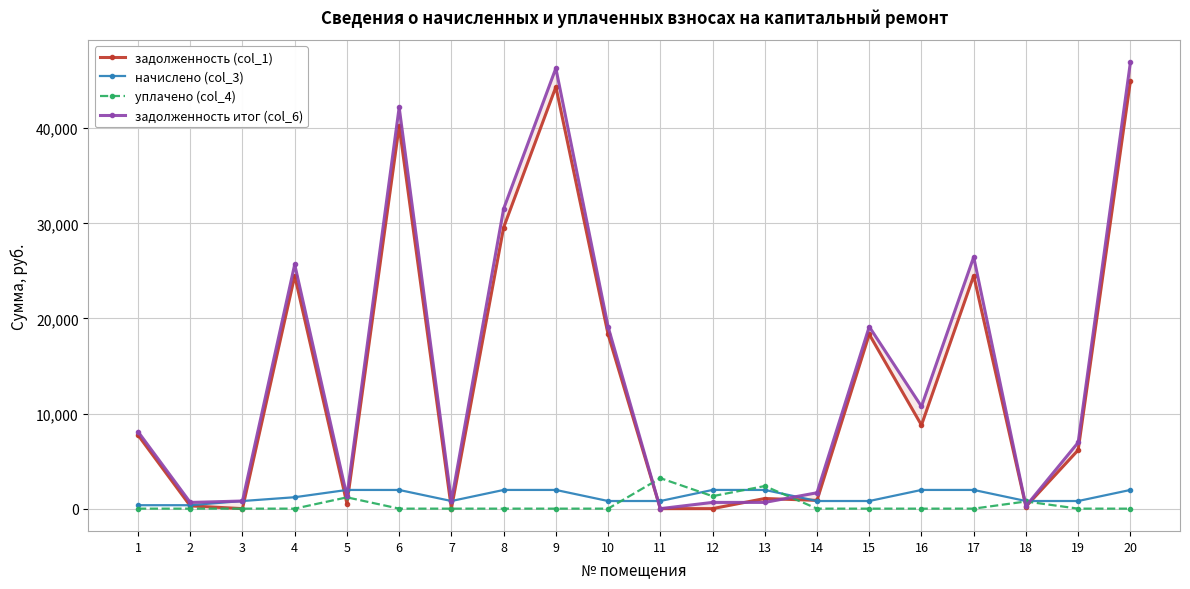

What are all the series names shown in the legend?

задолженность (col_1), начислено (col_3), уплачено (col_4), задолженность итог (col_6)